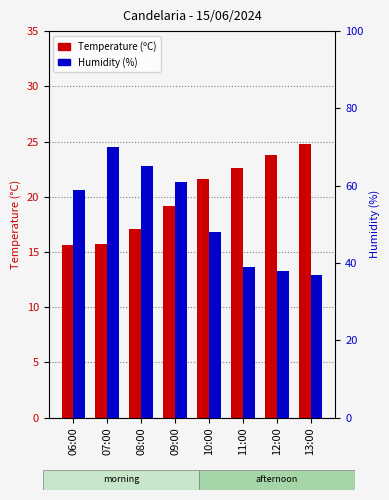

Reading left to right, extract all data points from this chart.

Temperature (ºC): 06:00=15.6	07:00=15.7	08:00=17.1	09:00=19.2	10:00=21.6	11:00=22.6	12:00=23.8	13:00=24.8
Humidity (%): 06:00=59.0	07:00=70.0	08:00=65.0	09:00=61.0	10:00=48.0	11:00=39.0	12:00=38.0	13:00=37.0